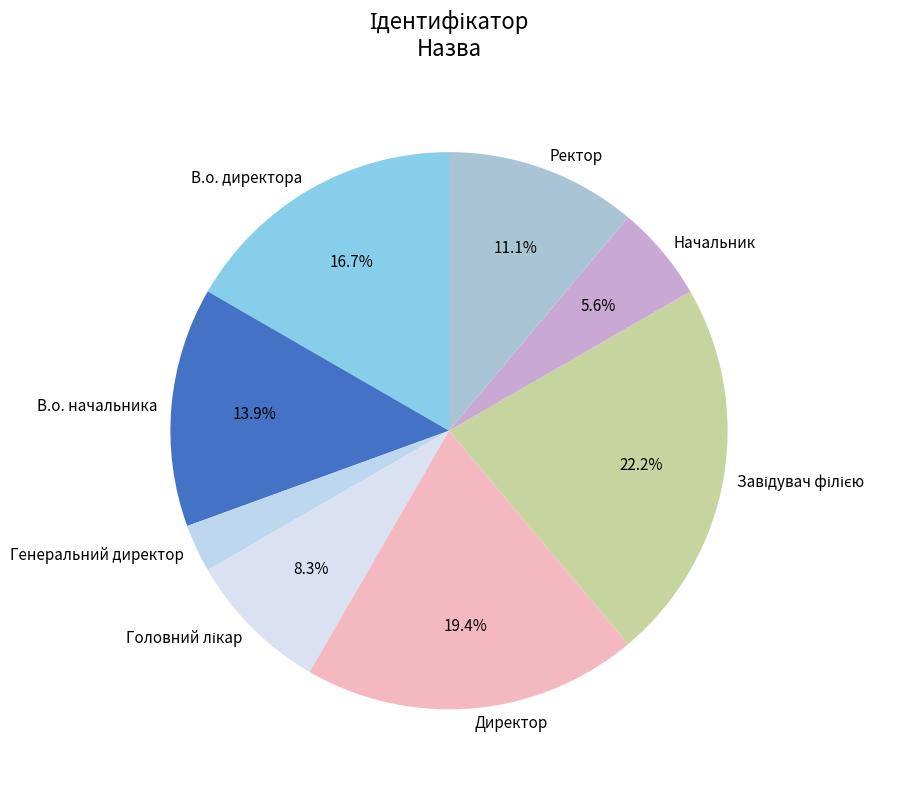

How much of the chart is everything except Директор?

80.6%